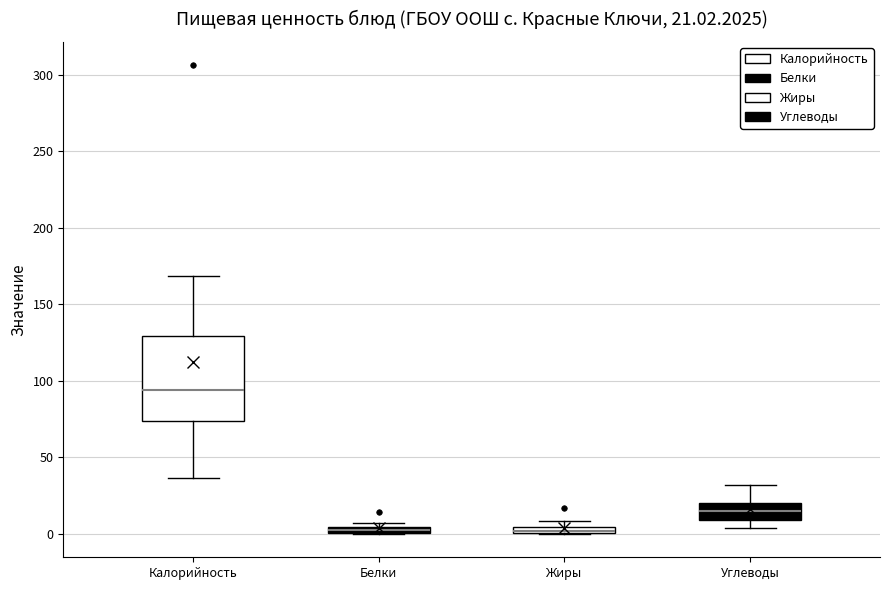

Comparing the boxes themselves (not the whiskers), which one is the tallest?

Калорийность